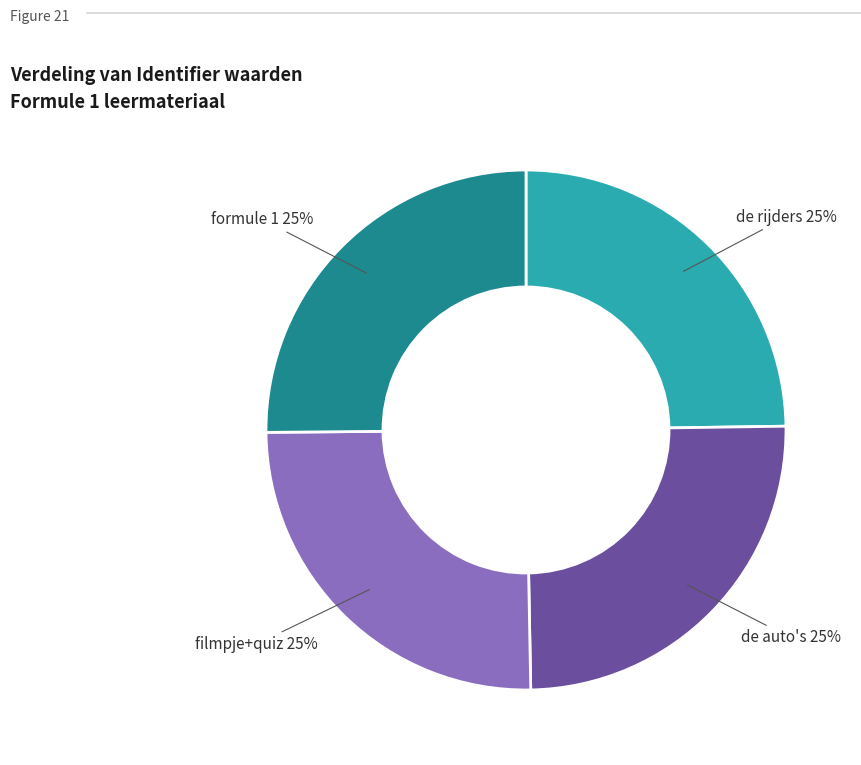

Is there a majority slice in this chart?

No